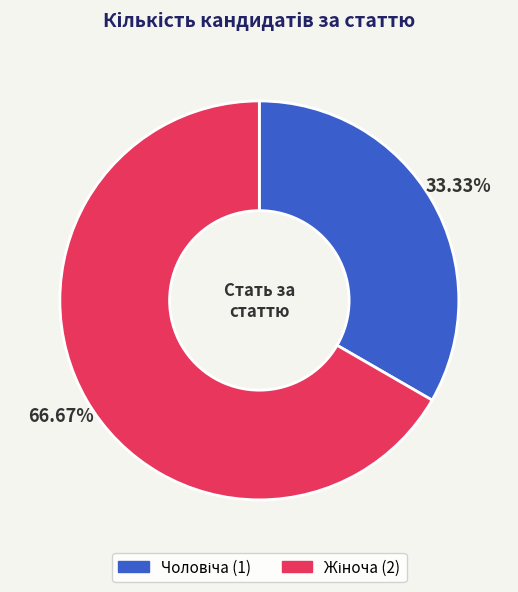

Is there any slice that represents more than half of the pie?

Yes